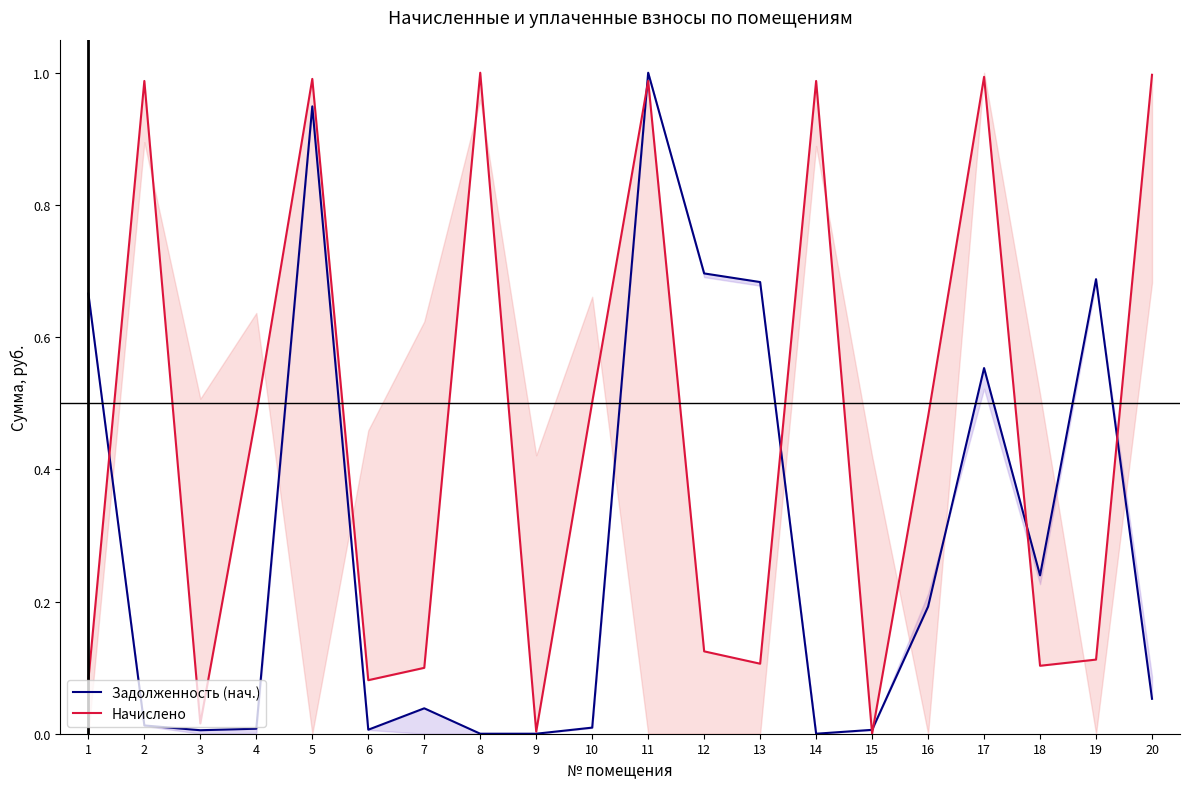

How many interior local peaks does the Задолженность (нач.) series have?

5